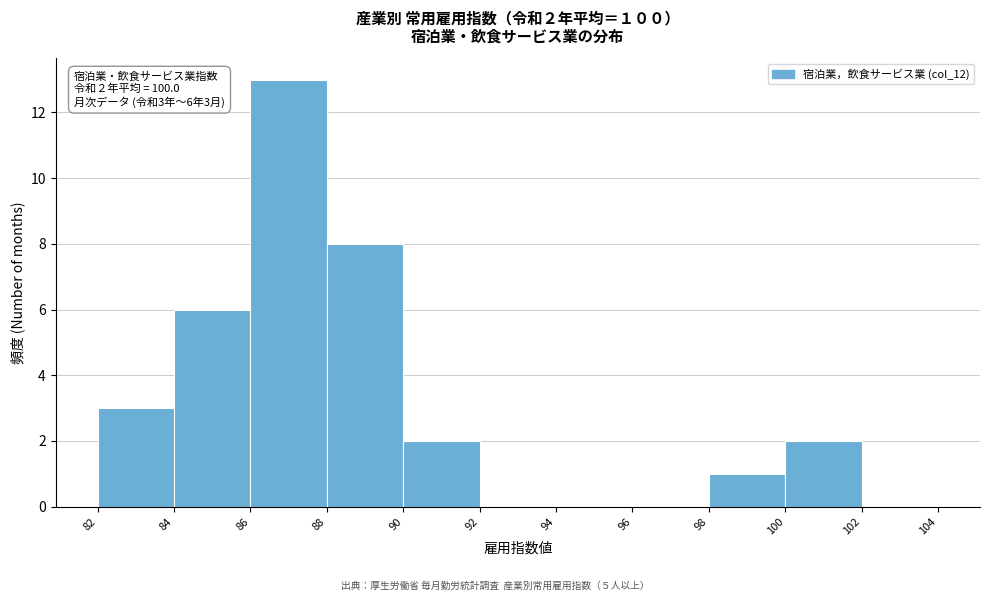

Over which range of the x-axis is the bar tallest?

86 to 88